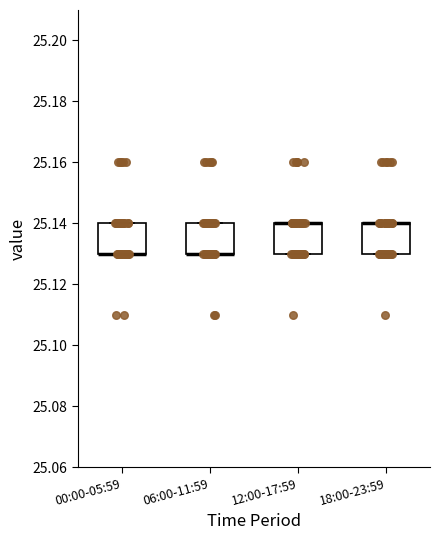

Where is the upper edge of the box for 06:00-11:59 on the y-axis? The values are not printed on the chart, so give them approximately, as read against the axis.

25.14